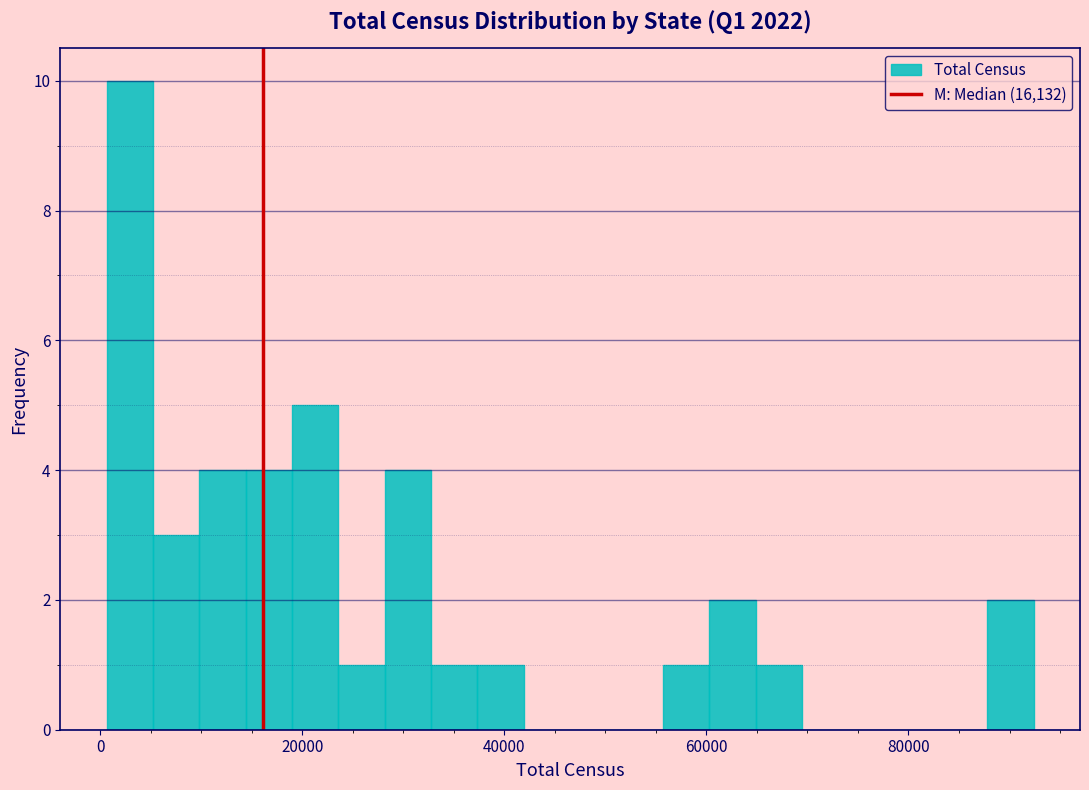

Around what value on the x-axis is the tallest bar? Give the approximate position of its centre, as read against the axis.

2000